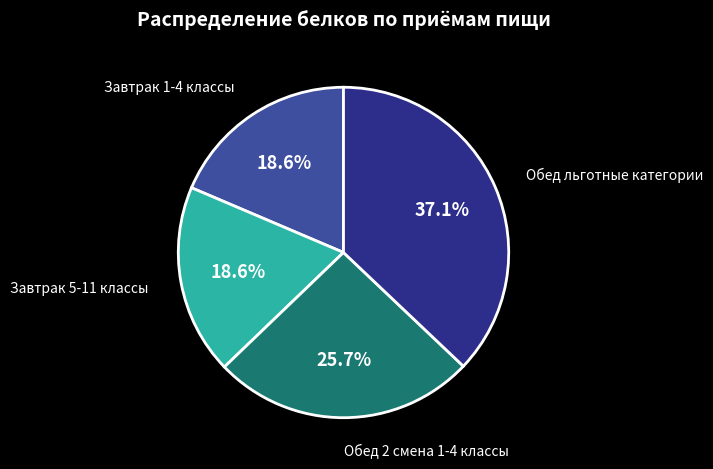

How many segments does this pie chart have?

4